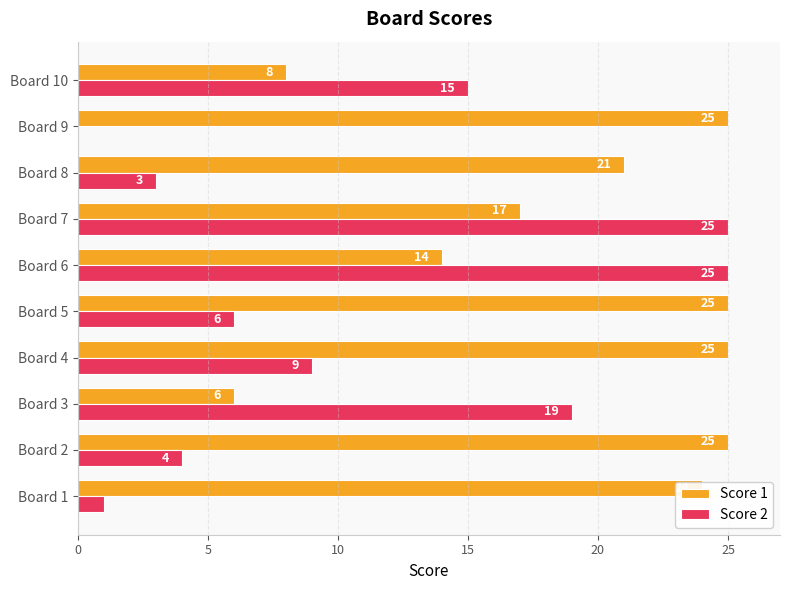

Which series has the largest total across all categories?

Score 1